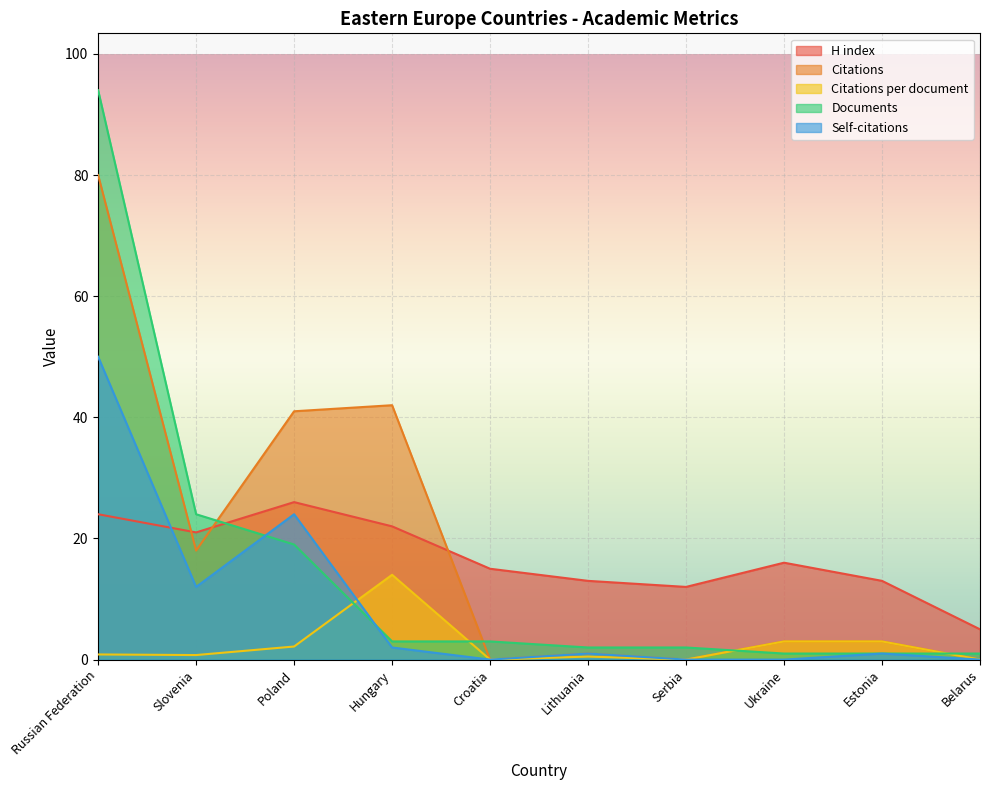

Which series has the largest total across all categories?

Citations